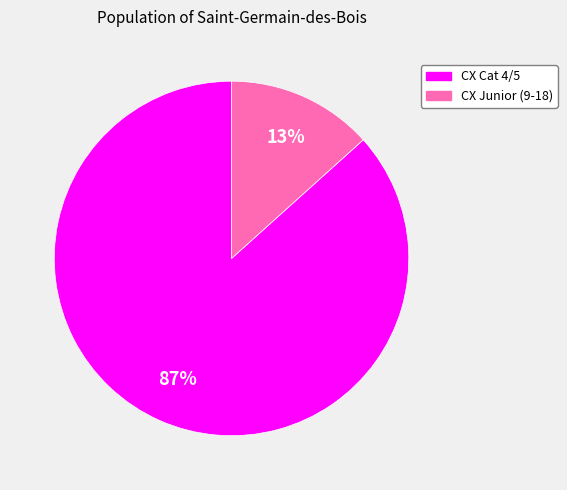

True or false: CX Junior (9-18) accounts for 13% of the total.

True